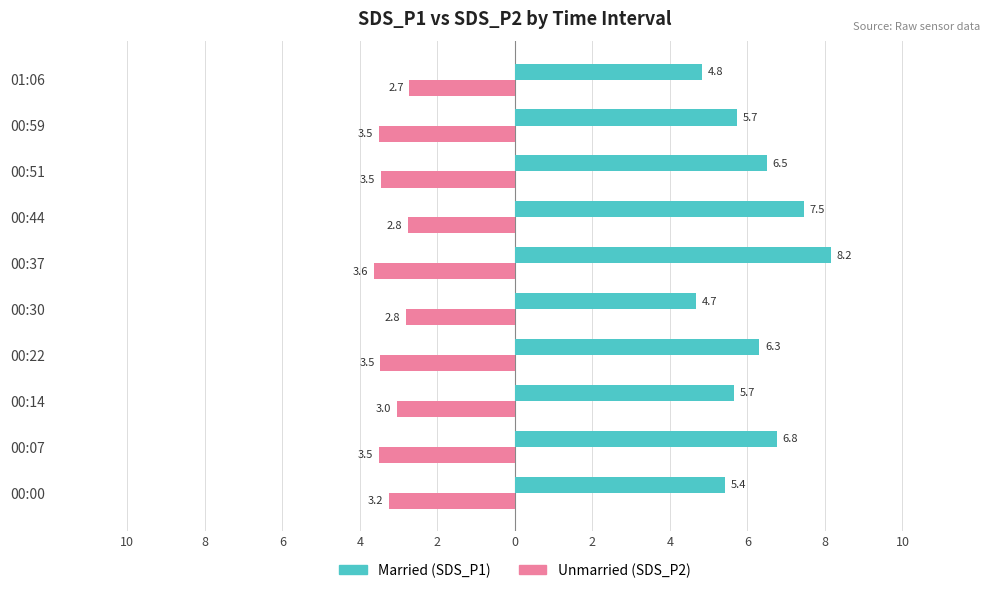

Reading right to left, extract all data points from this chart.

Married: 4.8	5.7	6.5	7.5	8.2	4.7	6.3	5.7	6.8	5.4
Unmarried: -2.7	-3.5	-3.5	-2.8	-3.6	-2.8	-3.5	-3.0	-3.5	-3.2